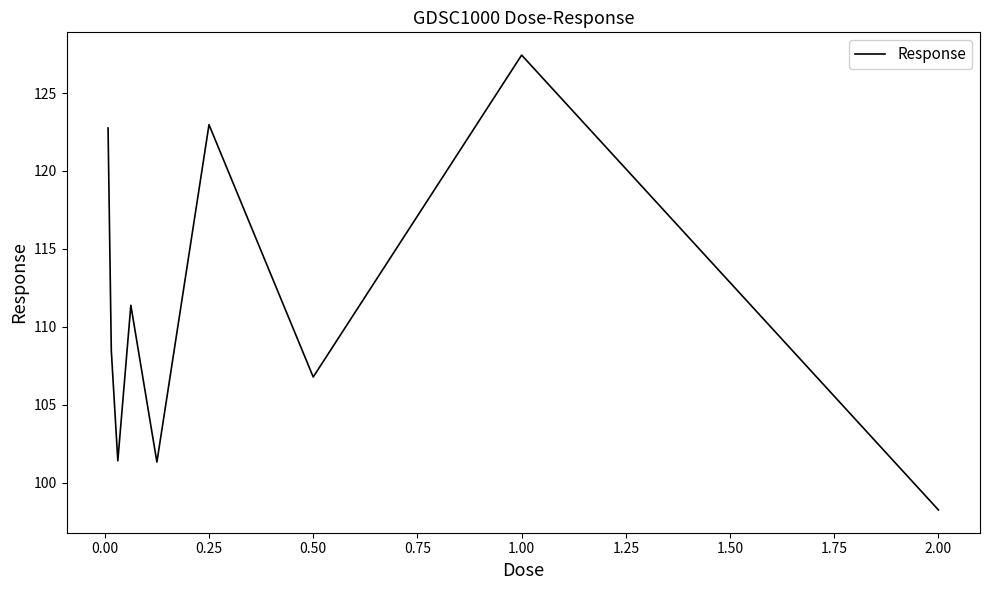

What is the difference between the second highest and minimum values?

24.7